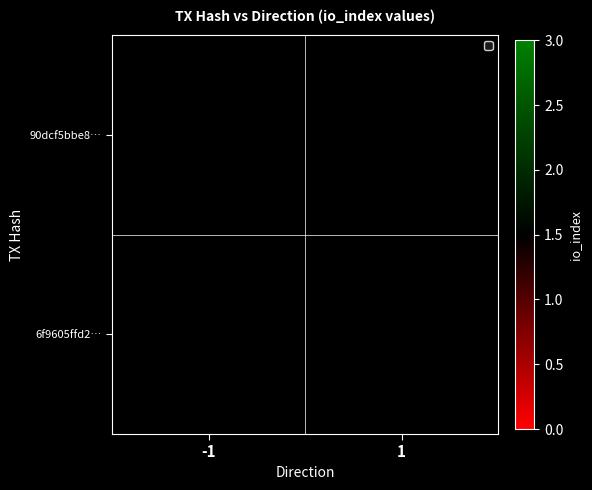

Which category has the highest value across all series?

1